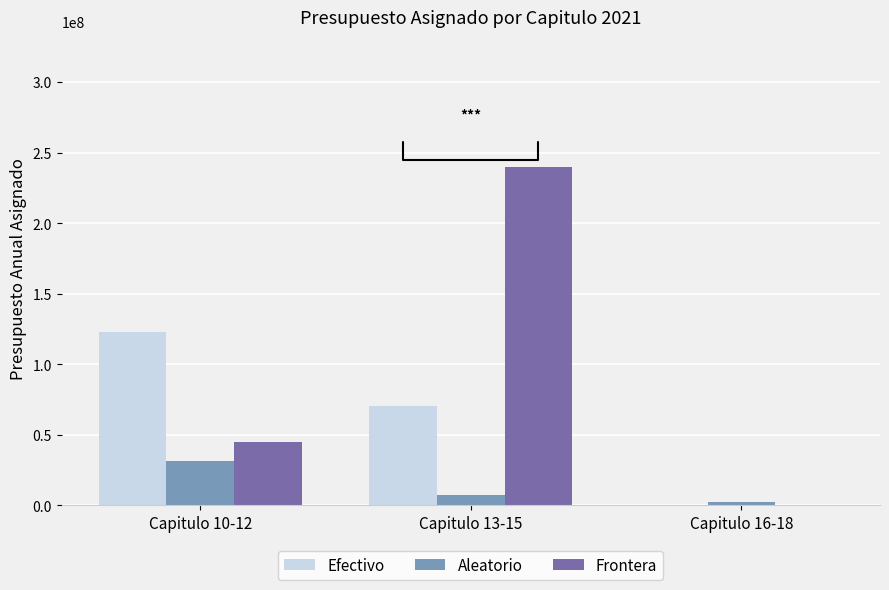

At which label does Aleatorio first exceed 7064222?

Capitulo 10-12